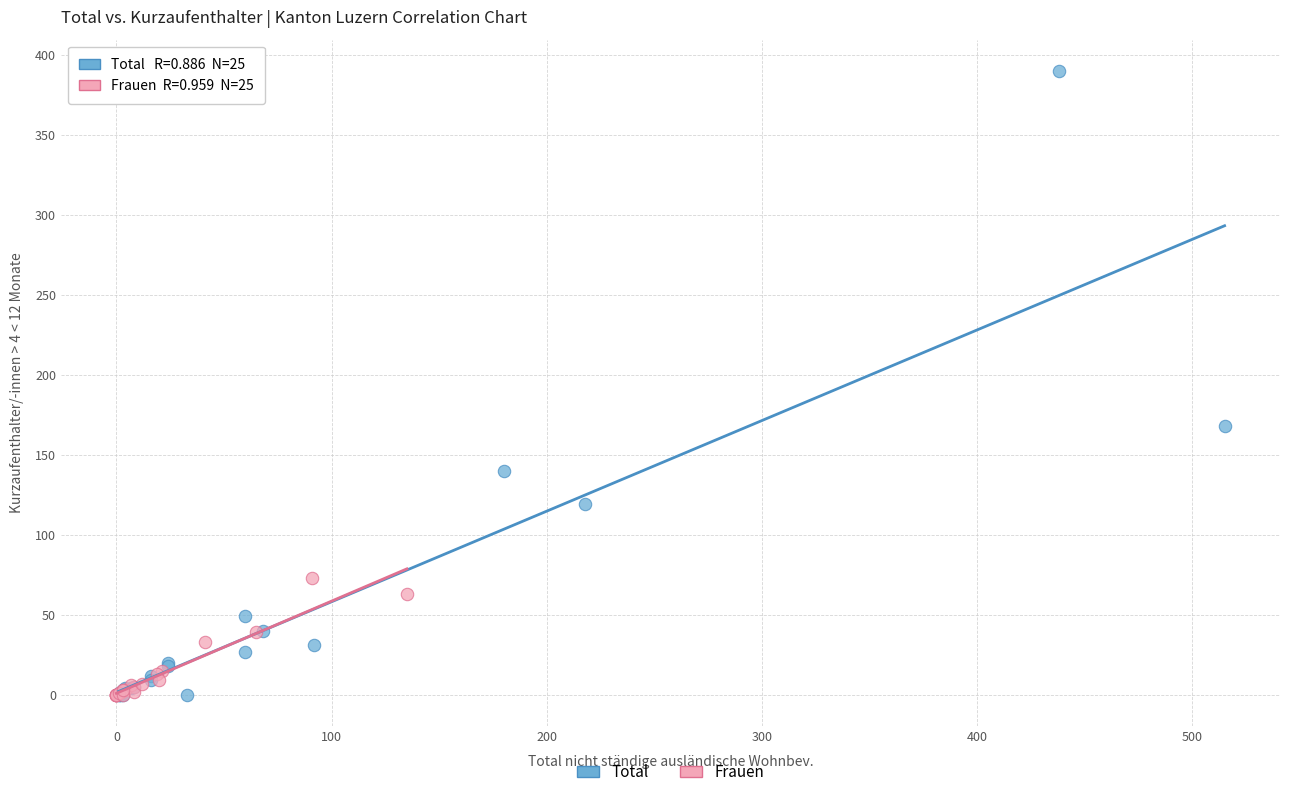

Which series contains the highest Y value?

Total